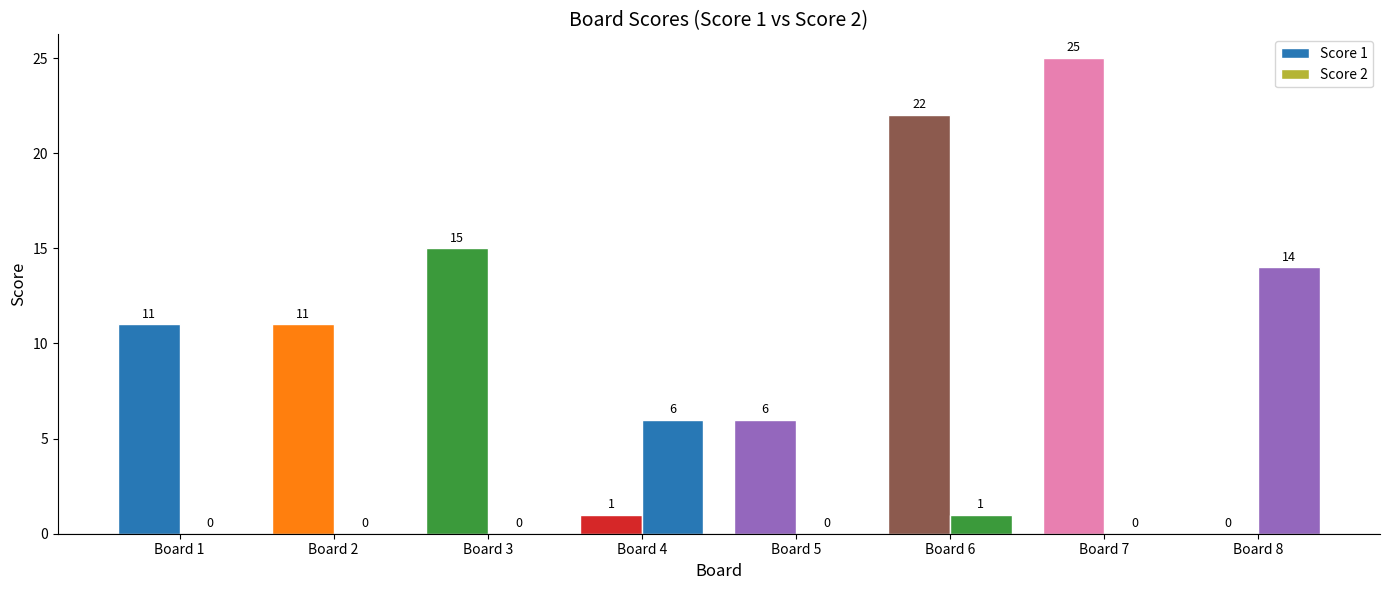

Reading left to right, list all the values displayed in this chart.

Score 1: Board 1=11	Board 2=11	Board 3=15	Board 4=1	Board 5=6	Board 6=22	Board 7=25	Board 8=0
Score 2: Board 1=0	Board 2=0	Board 3=0	Board 4=6	Board 5=0	Board 6=1	Board 7=0	Board 8=14